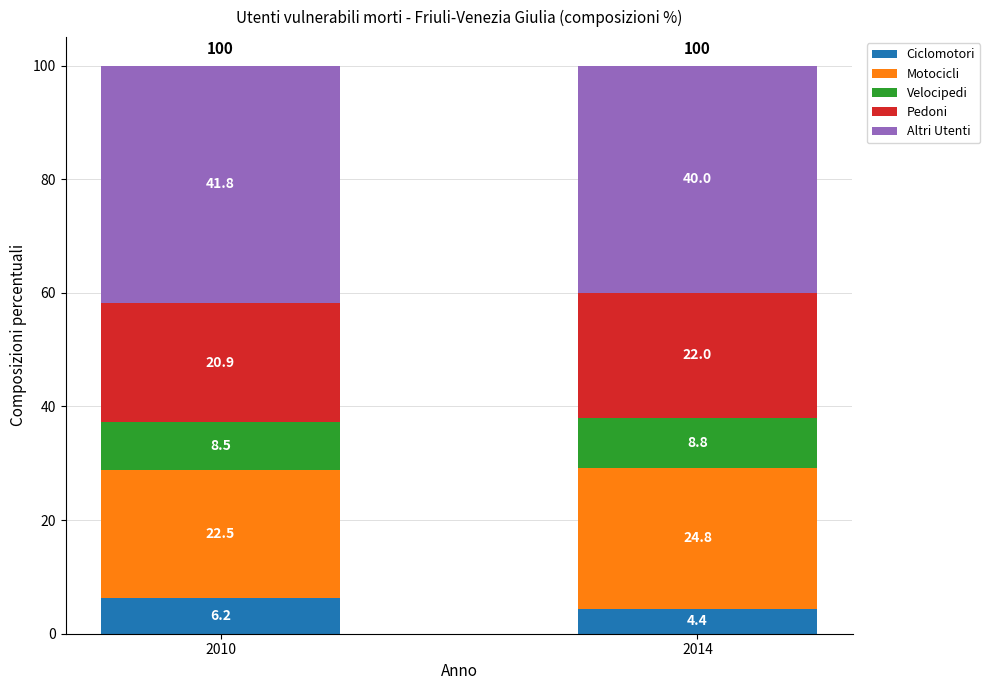

Is it true that Ciclomotori equals 6.2 at 2010?

True